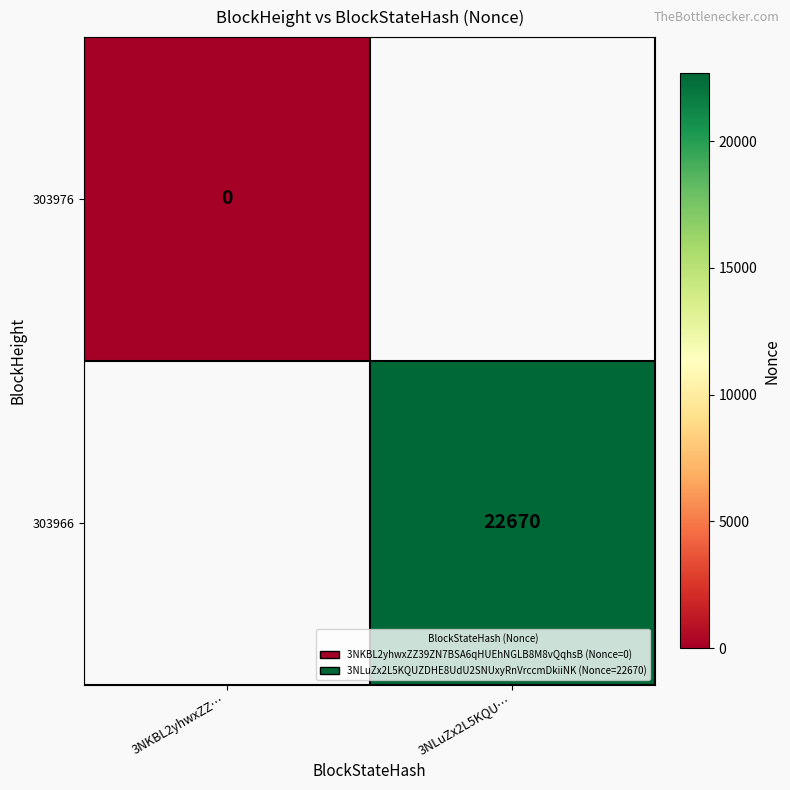

Is it true that 303966 equals 22670 at 3NLuZx2L5KQU…?

True